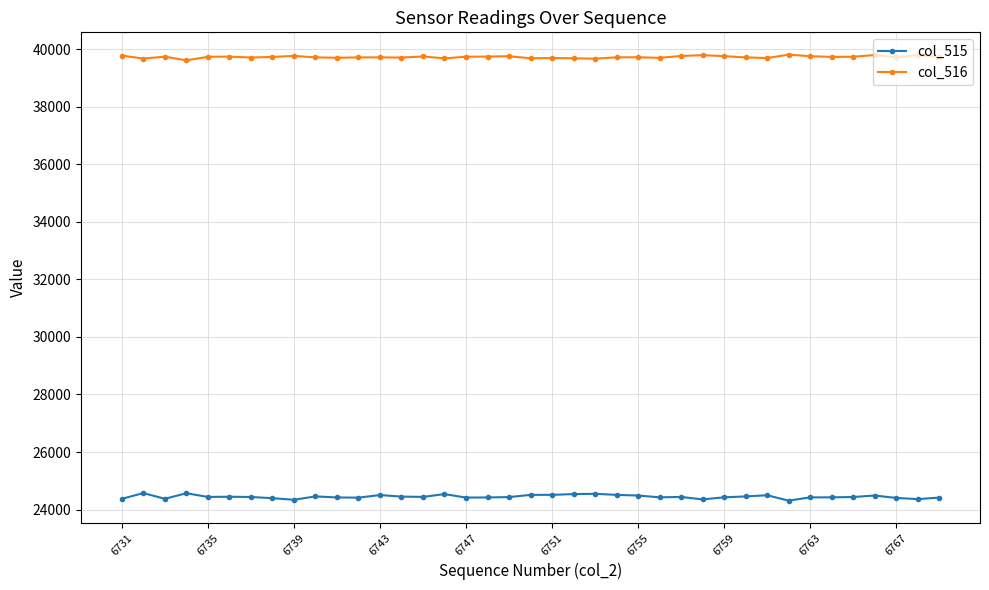

True or false: col_516 has more than 1 interior local peaks.

True